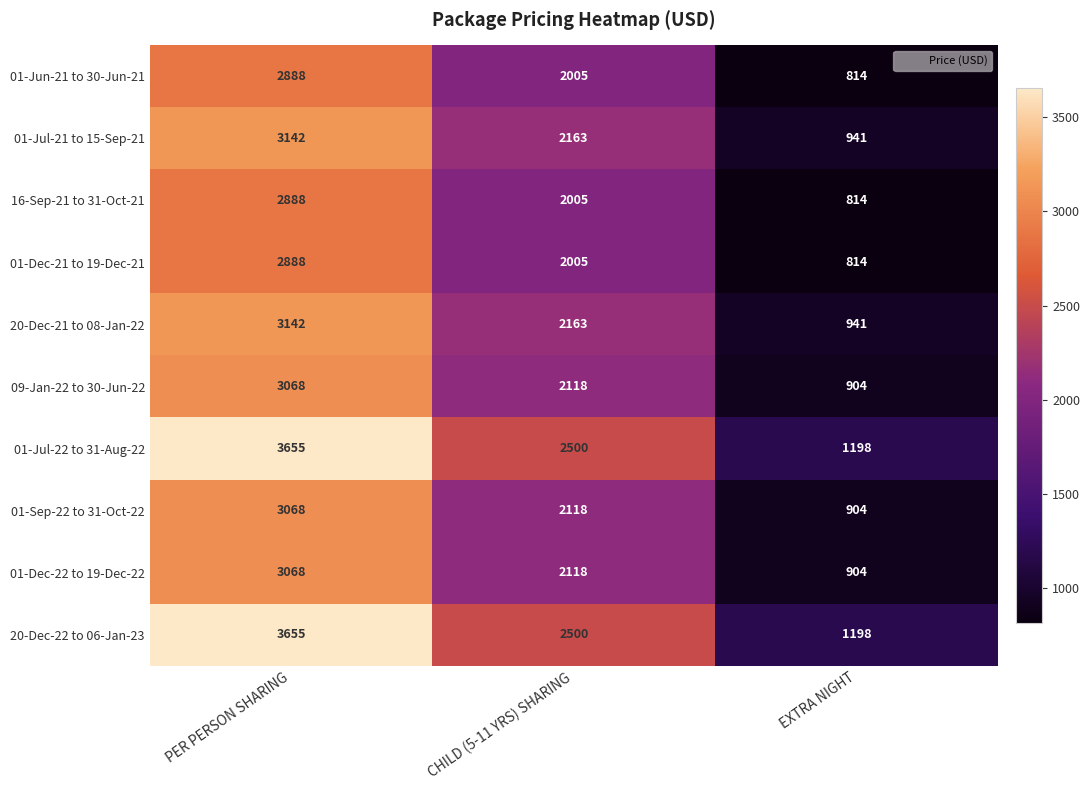

Rank the categories by 09-Jan-22 to 30-Jun-22 value from lowest to highest.

EXTRA NIGHT, CHILD (5-11 YRS) SHARING, PER PERSON SHARING